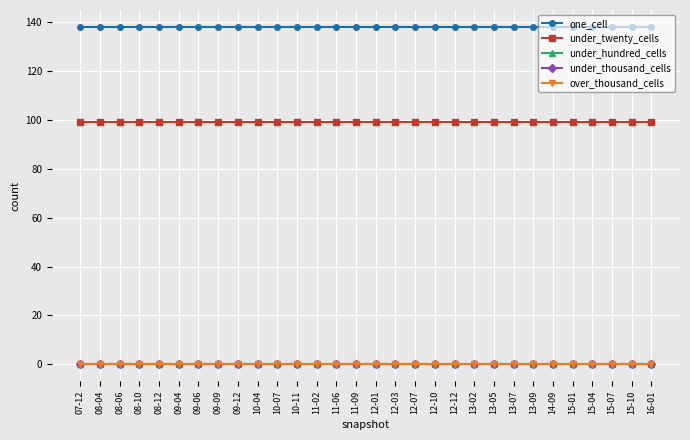

How many lines are shown in the chart?

5